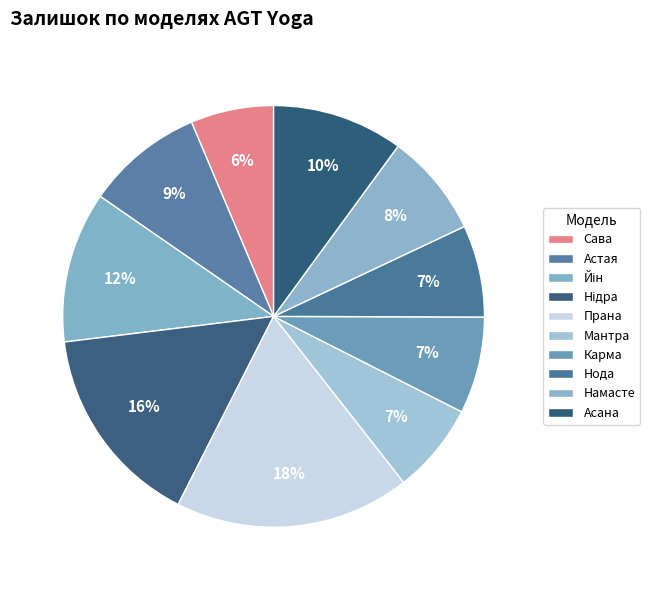

Which category has the biggest portion of the pie?

Прана